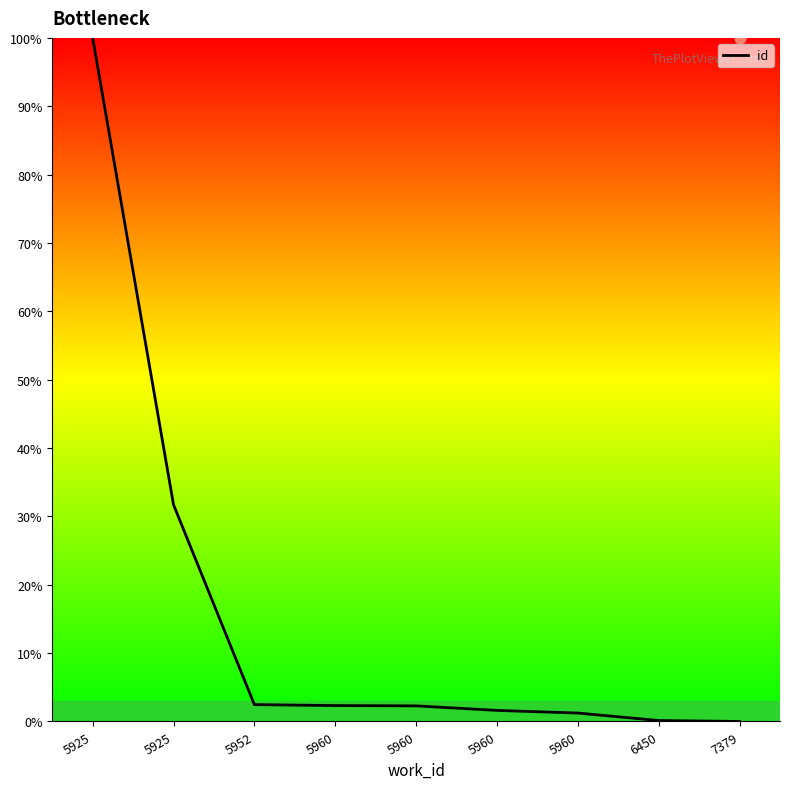

Which has a higher value, 5960 or 5960?

5960